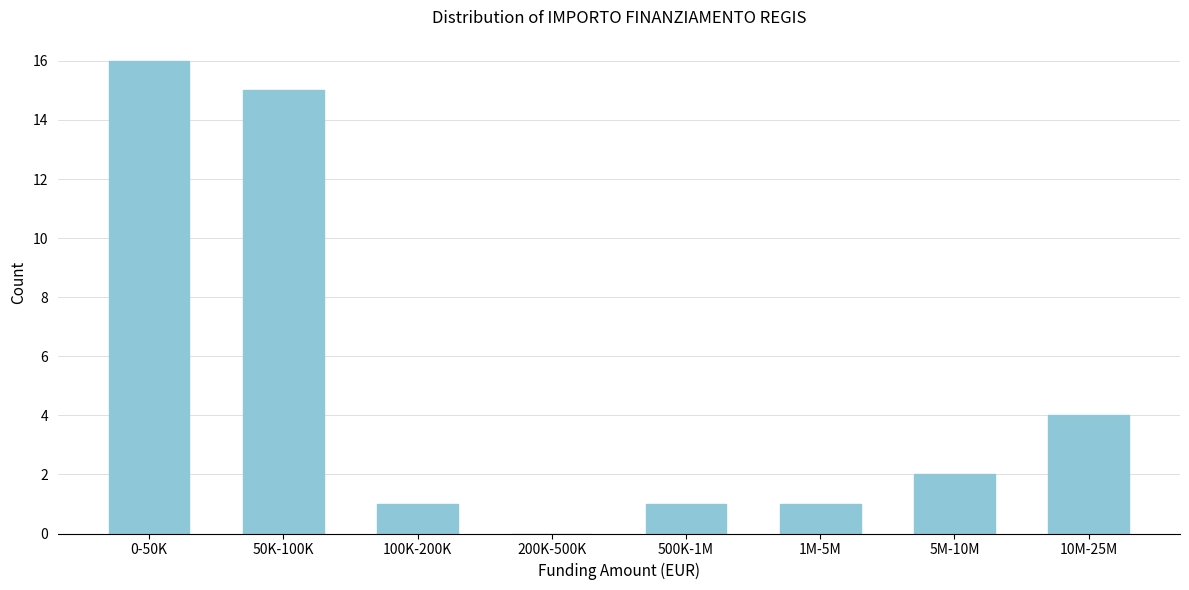

Reading left to right, list all the values displayed in this chart.

0-50K=16	50K-100K=15	100K-200K=1	200K-500K=0	500K-1M=1	1M-5M=1	5M-10M=2	10M-25M=4